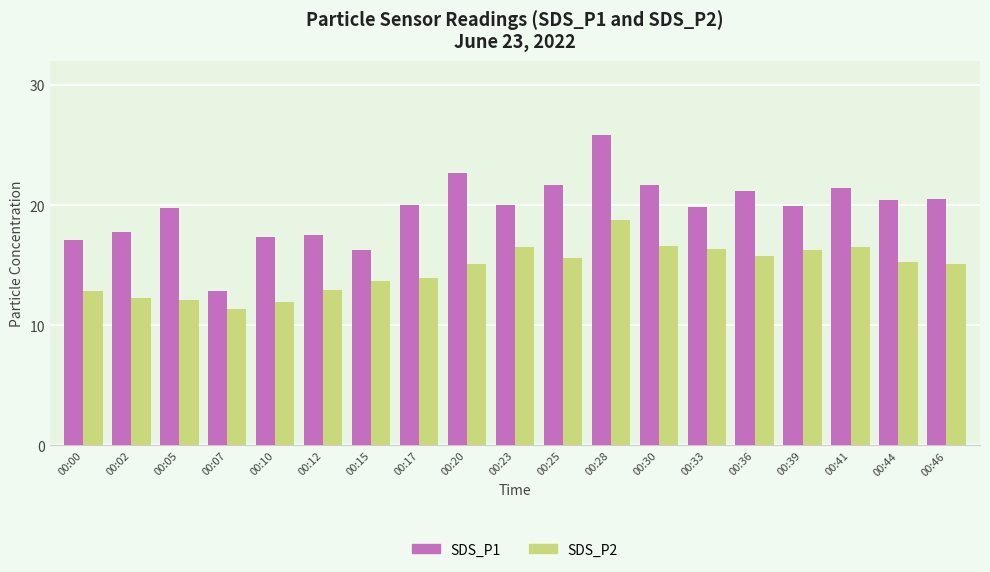

Count the number of data series in this chart.

2